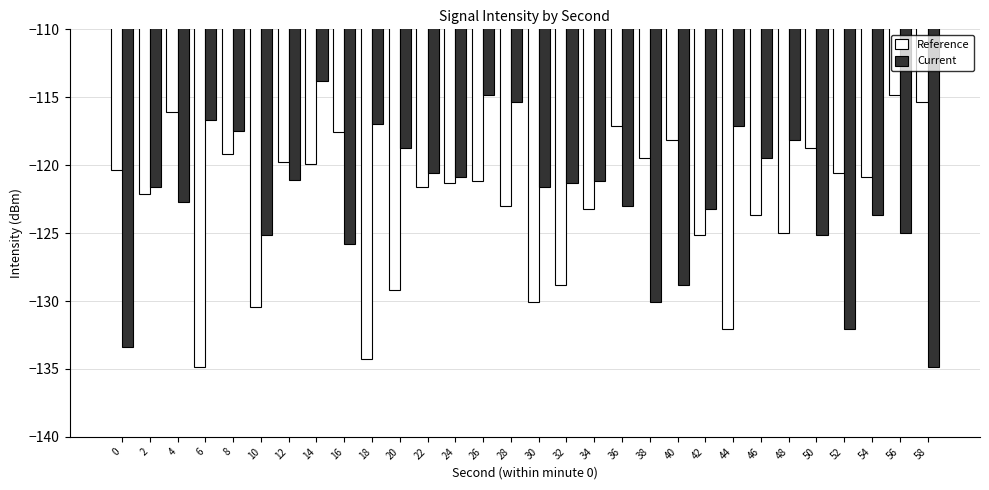

Which series has the largest total across all categories?

Current